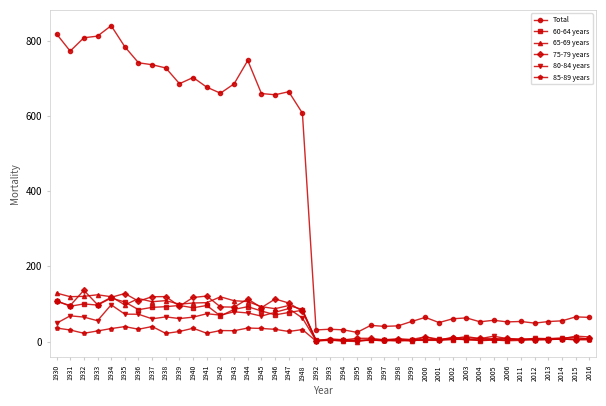

True or false: 85-89 years has a value of 28.1 at 1933.

True